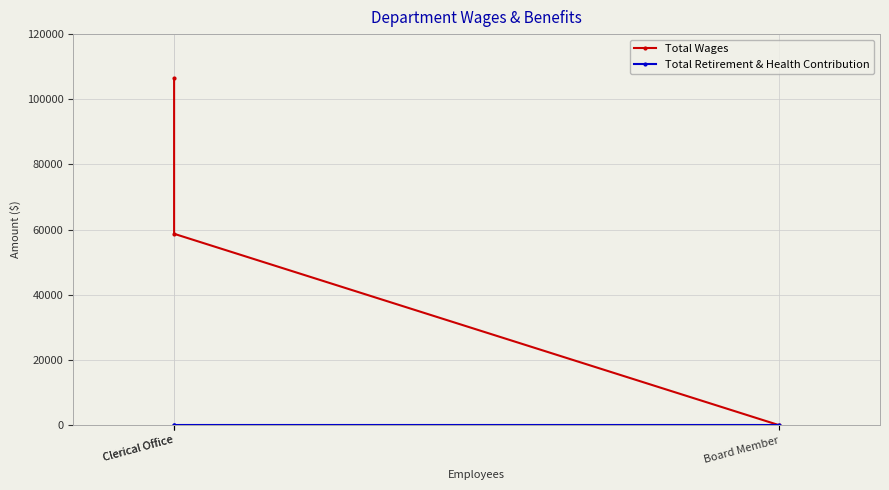

Which has a higher value, Clerical Office or Clerical Office?

Clerical Office